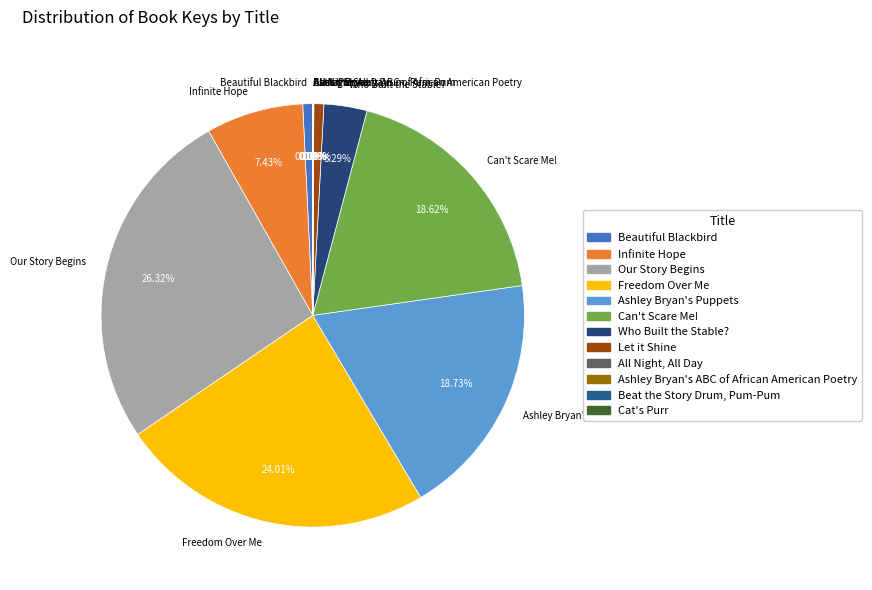

What is the largest slice in the pie chart?

Our Story Begins